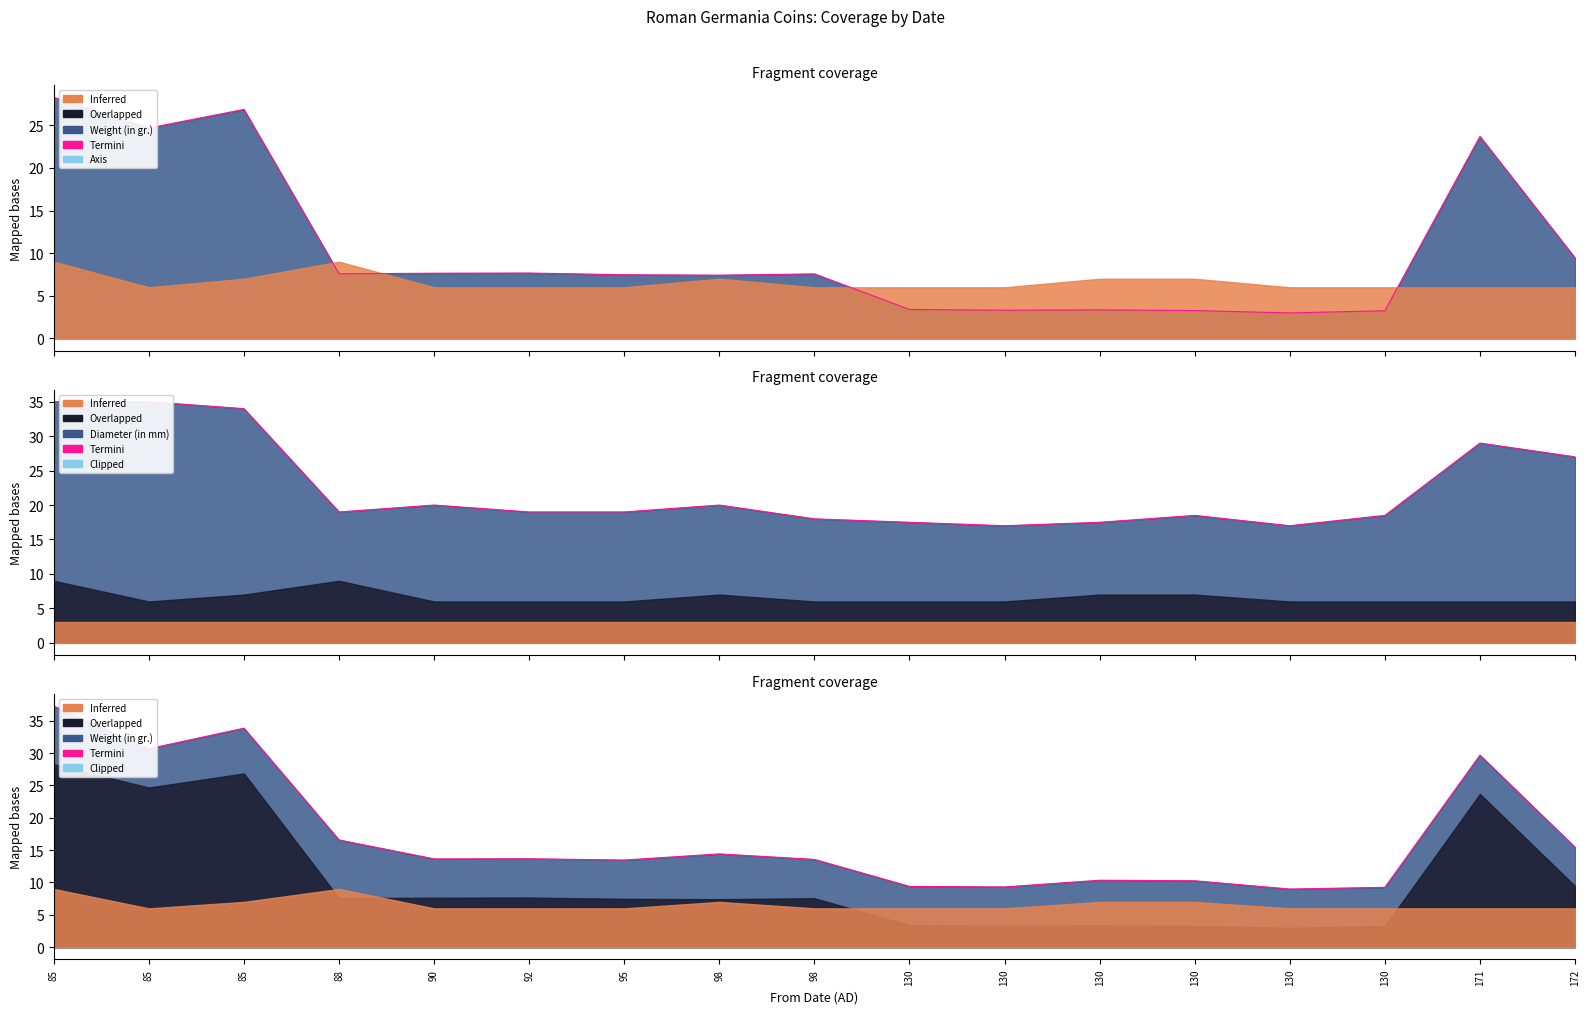

What is the difference between the second highest and minimum values?

24.9